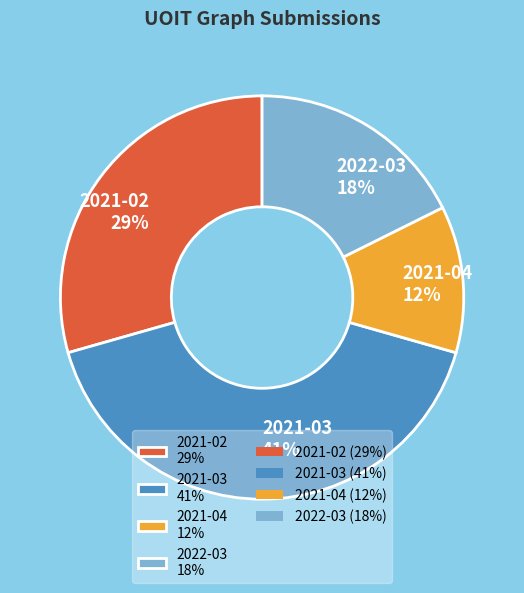

Which slice is the largest?

2021-03